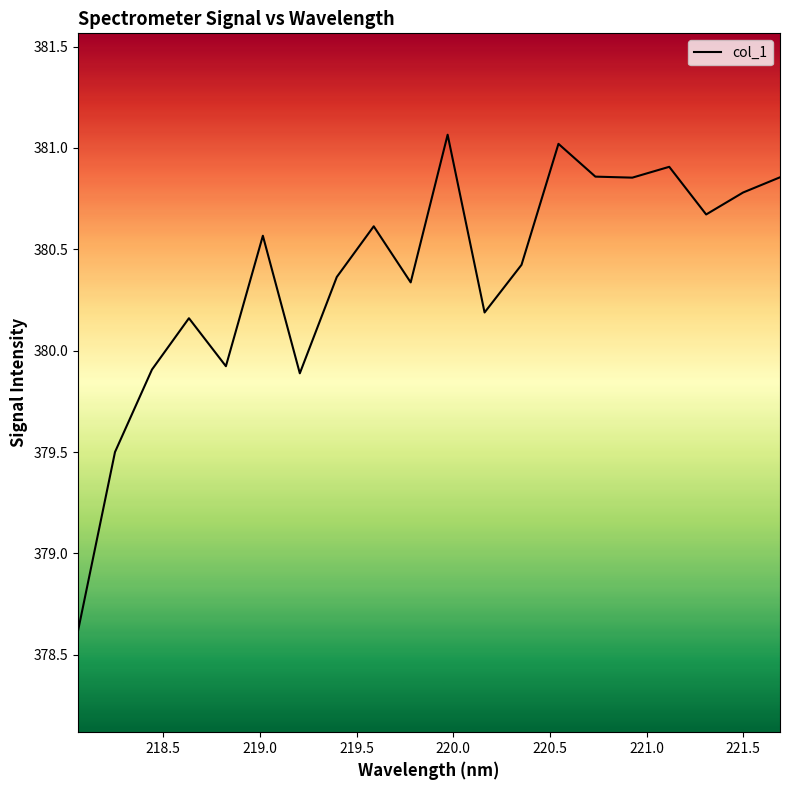

What is the minimum value shown in the chart?

378.6